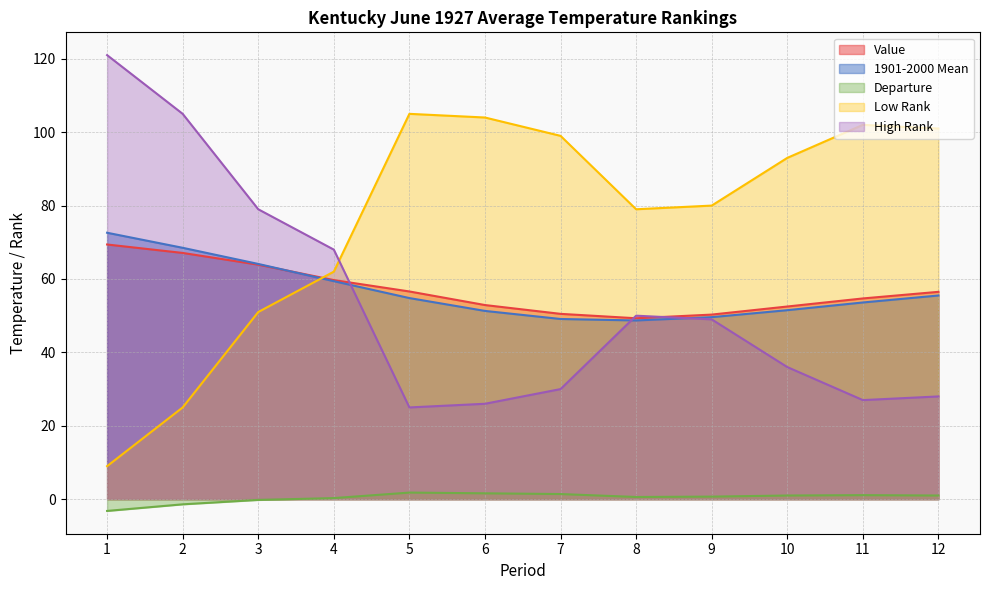

True or false: Low Rank has more than 1 interior local peaks.

True